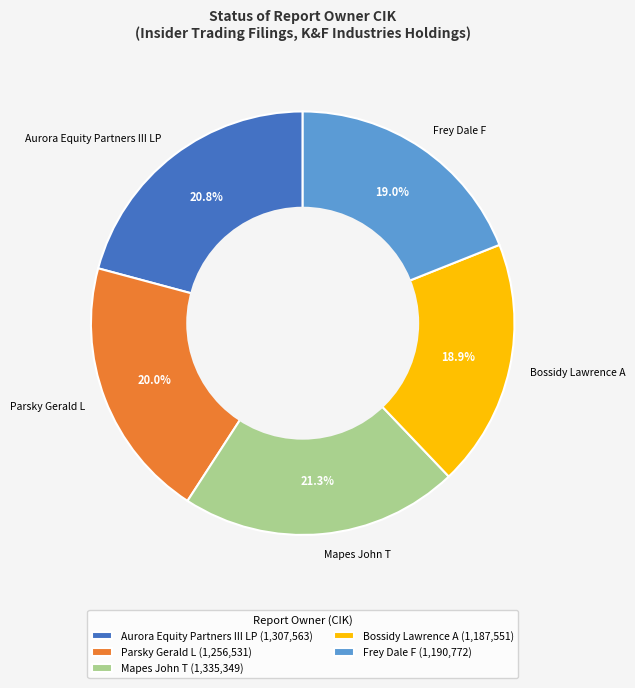

What portion of the pie excludes Mapes John T?

78.7%